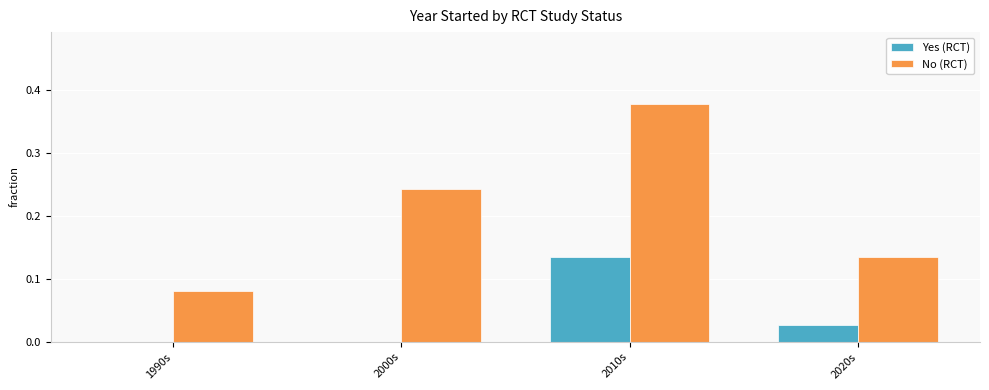

Which series changed the most between 1990s and 2010s?

No (RCT)